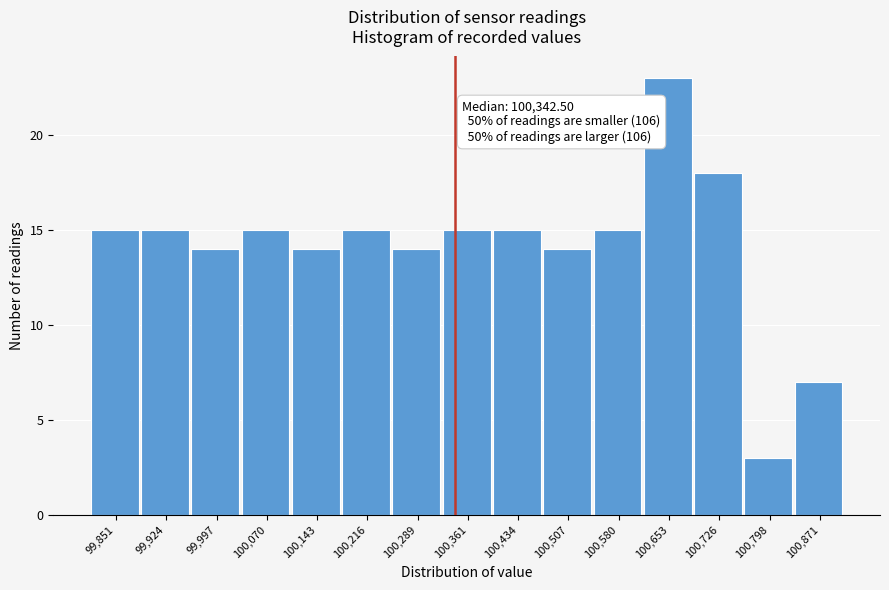

Over which range of the x-axis is the bar tallest?

100620 to 100690